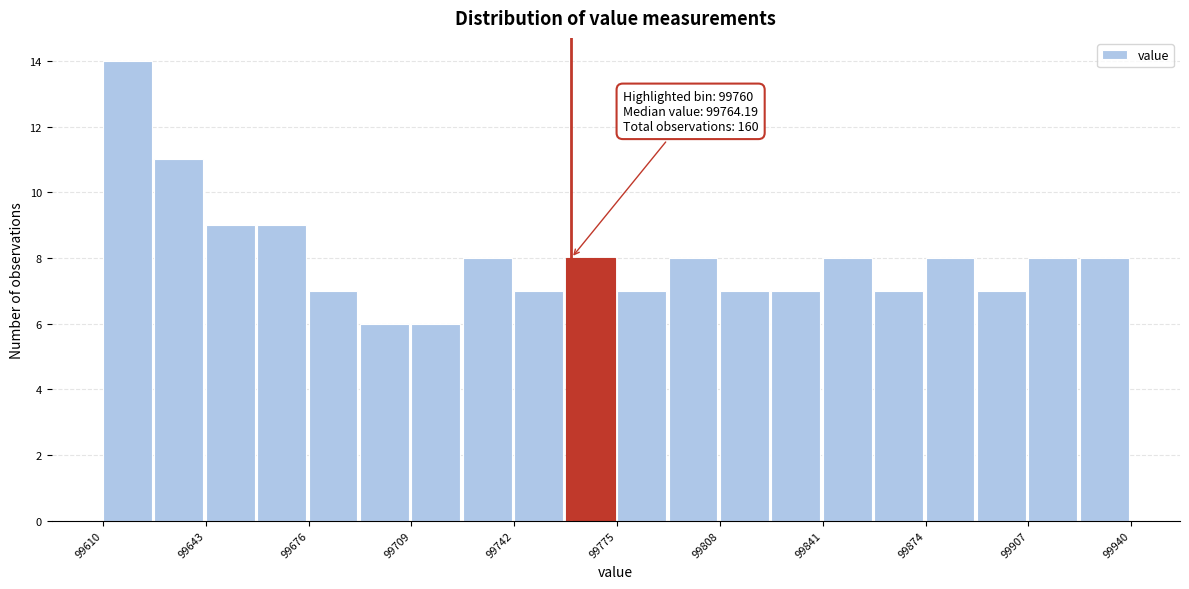

Read against the x-axis, roughly where is the centre of the tallest bar?

99615